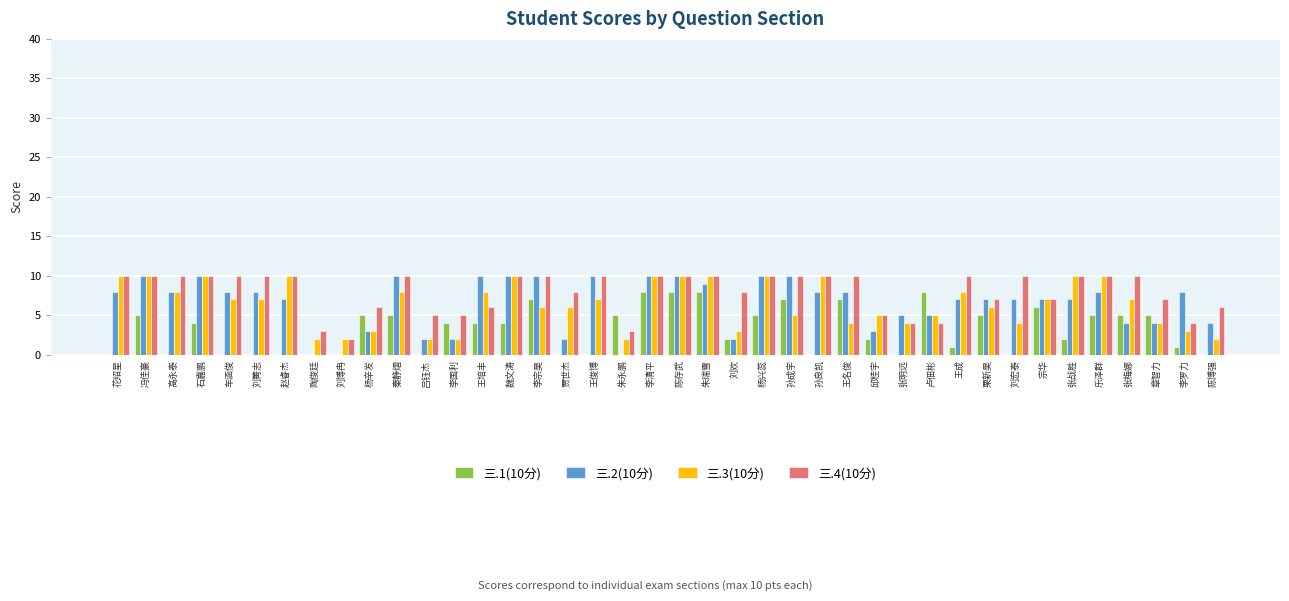

What is the highest value of the 三.2(10分) series?

10